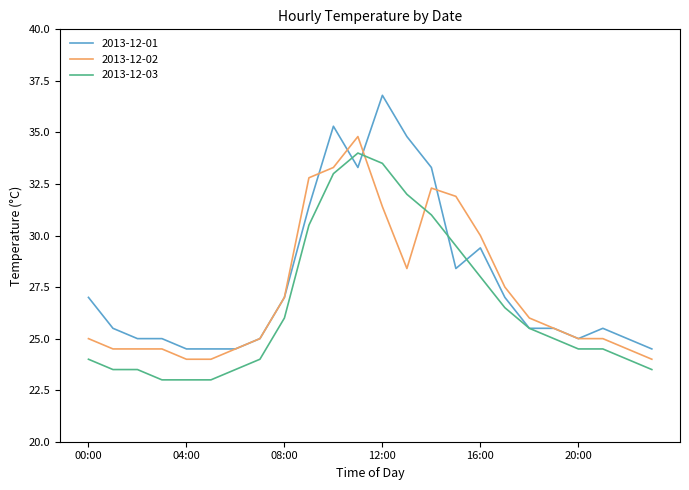

What is the maximum value shown in the chart?

36.8